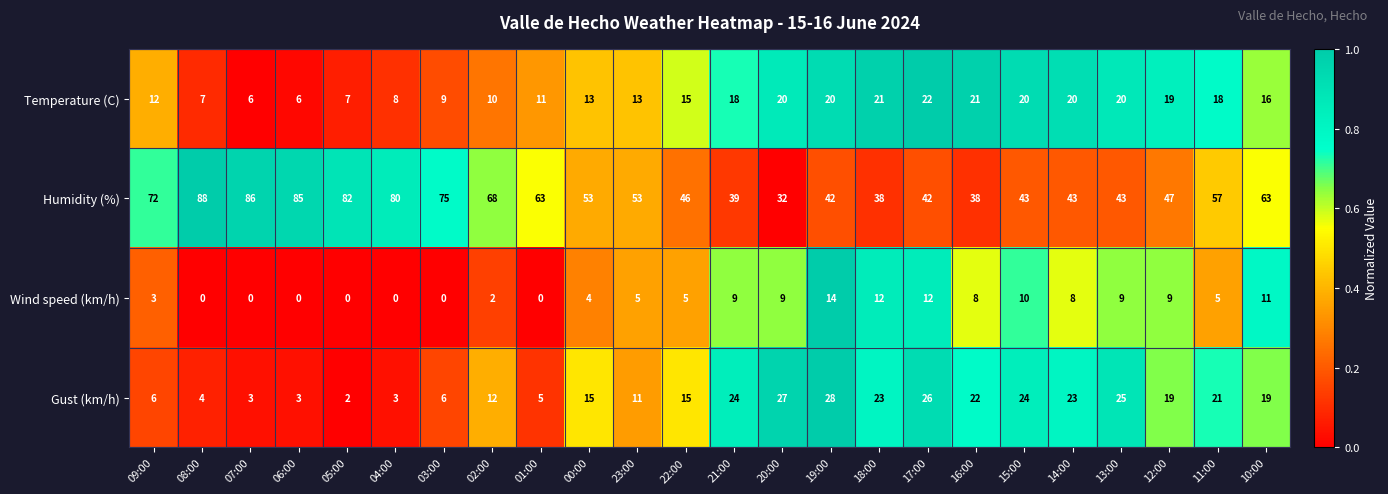

Rank the series by their maximum value, from lowest to highest.

Wind speed (km/h), Temperature (C), Gust (km/h), Humidity (%)